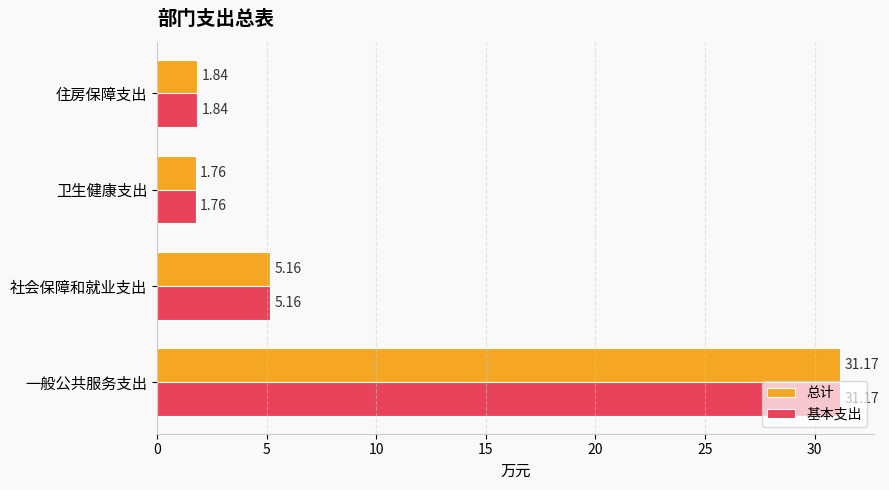

Is the value of 总计 at 住房保障支出 greater than the value of 基本支出 at 社会保障和就业支出?

No